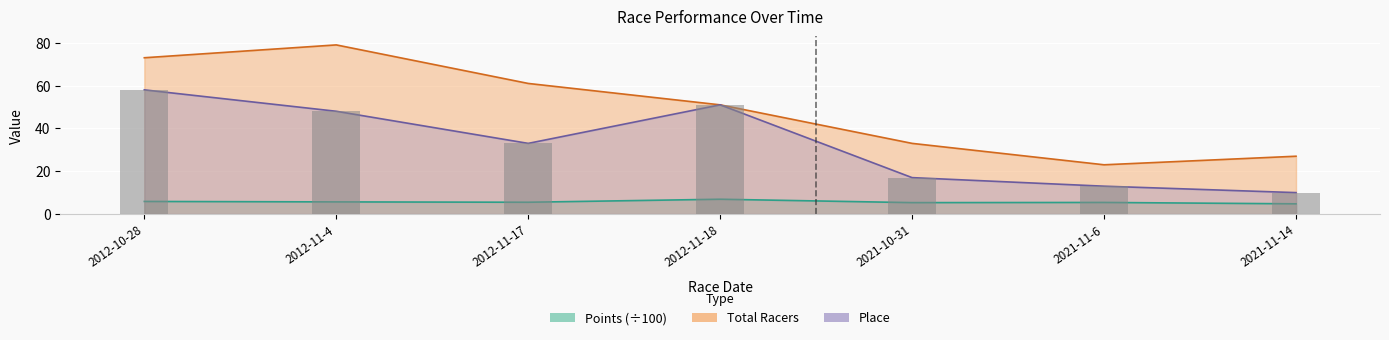

Reading left to right, what are all the values shown in this chart?

Place: 58.0	48.0	33.0	51.0	17.0	13.0	10.0
Total Racers: 73.0	79.0	61.0	51.0	33.0	23.0	27.0
Points: 5.9	5.7	5.5	6.9	5.3	5.4	4.8